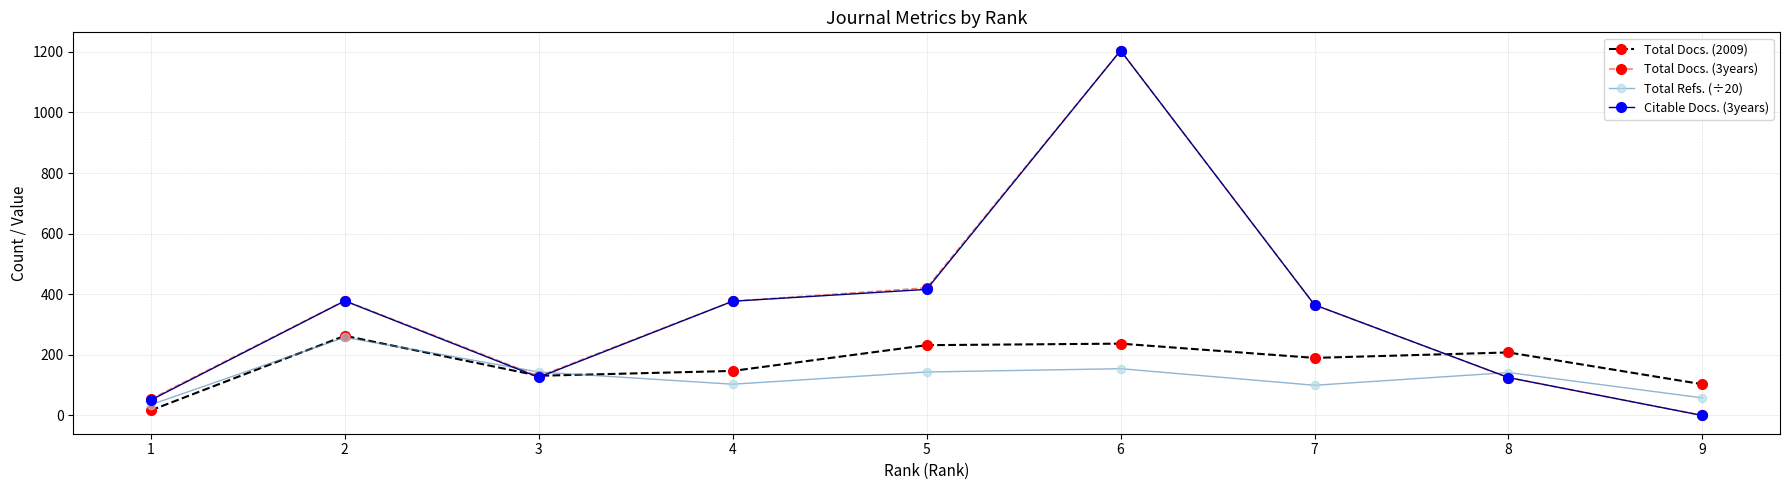

What is the total value across all series at 5?

1212.5